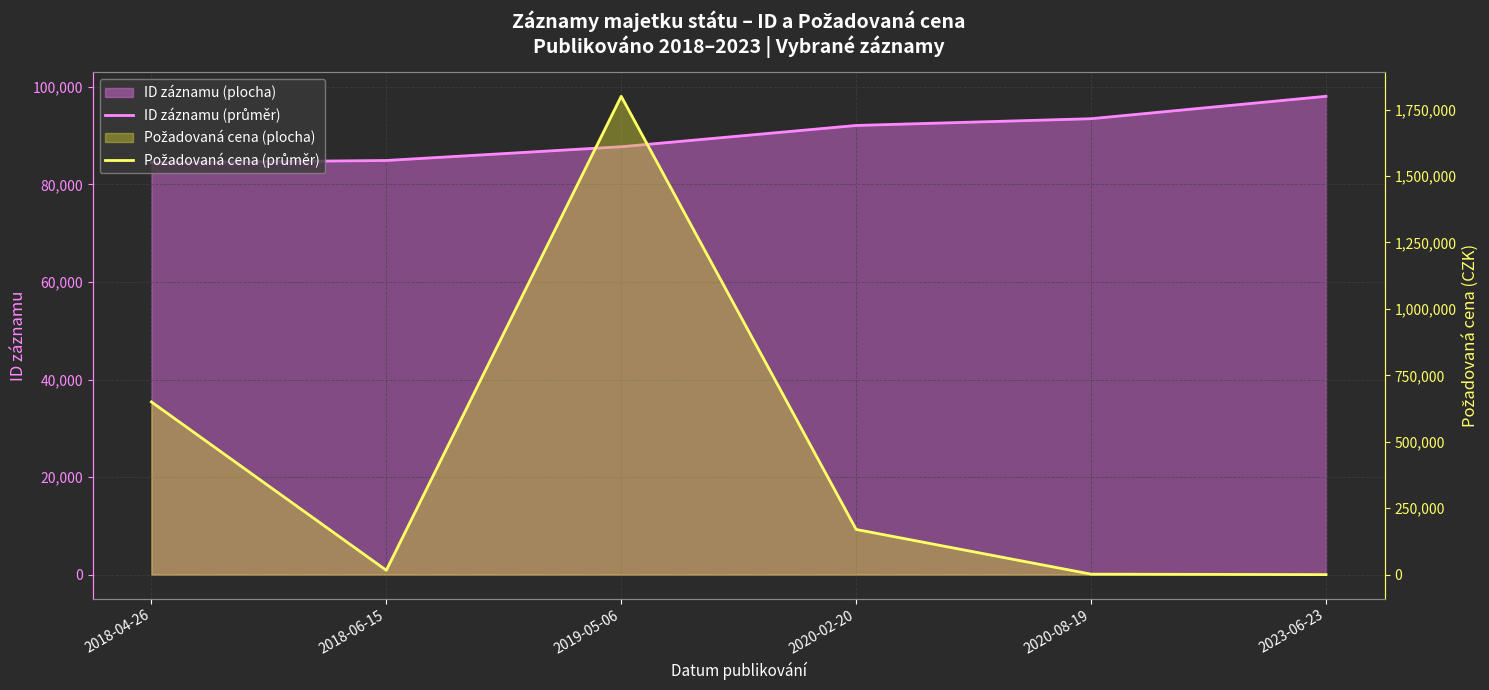

What is the label of the 1st point from the right?

2023-06-23